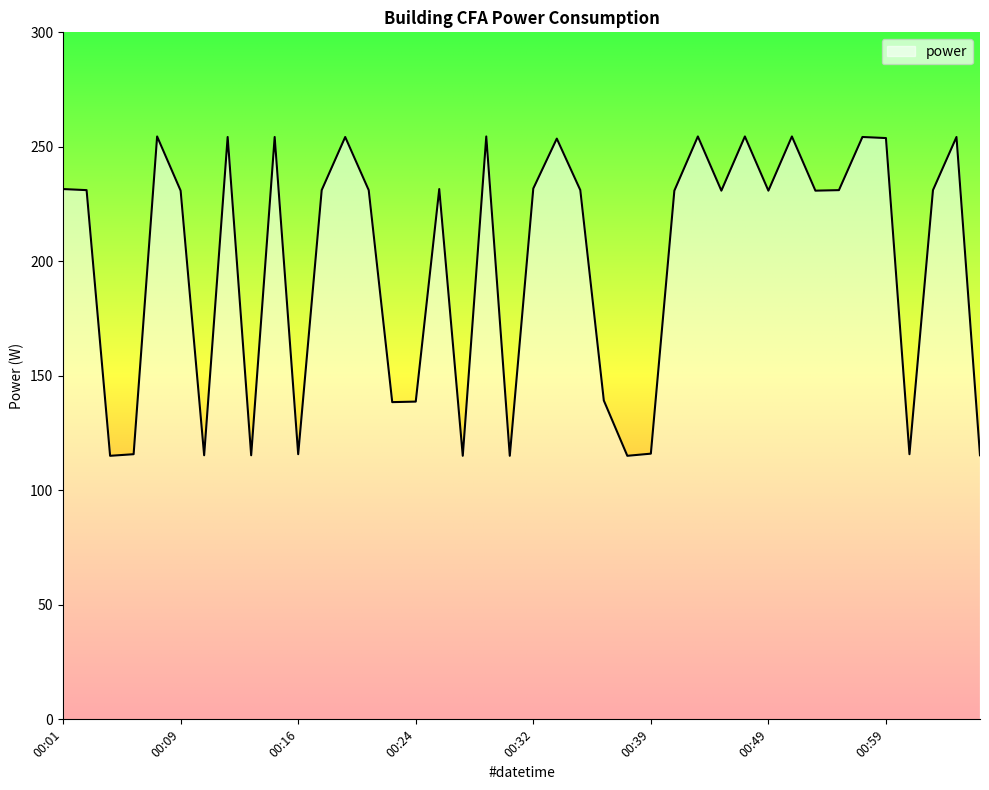

What is the minimum value shown in the chart?

115.1